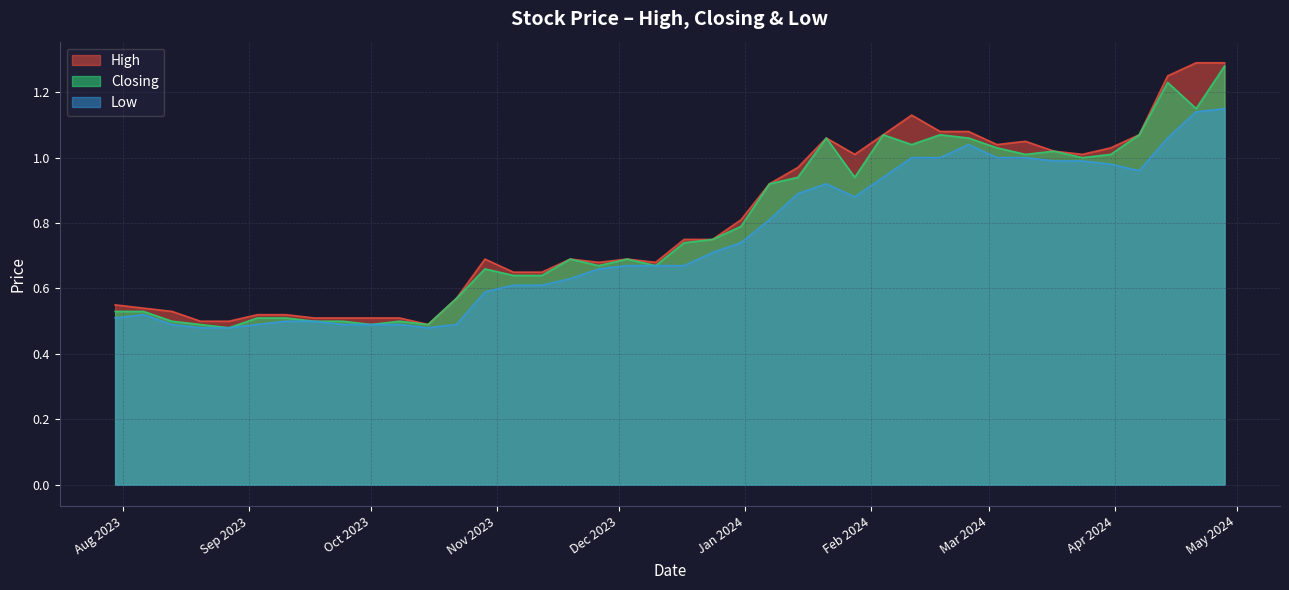

True or false: High and Low intersect in this chart.

False